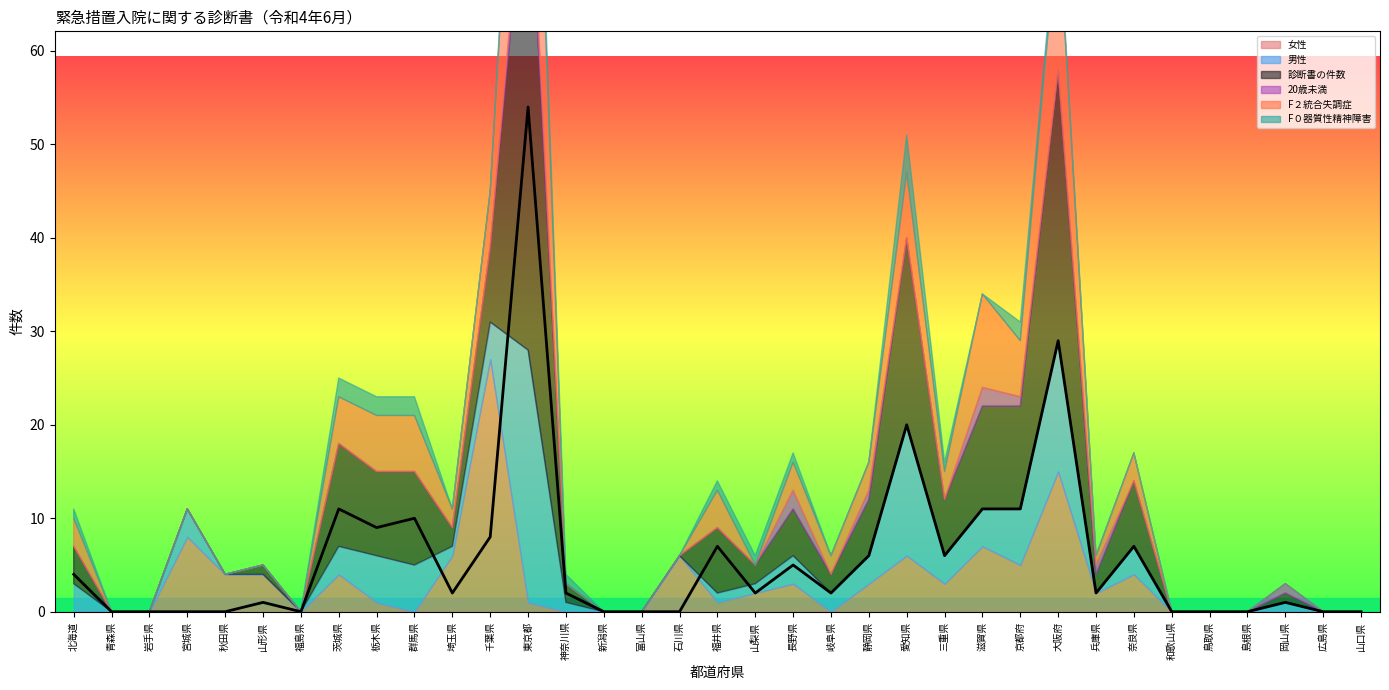

What is the highest value of the F０器質性精神障害 series?

4